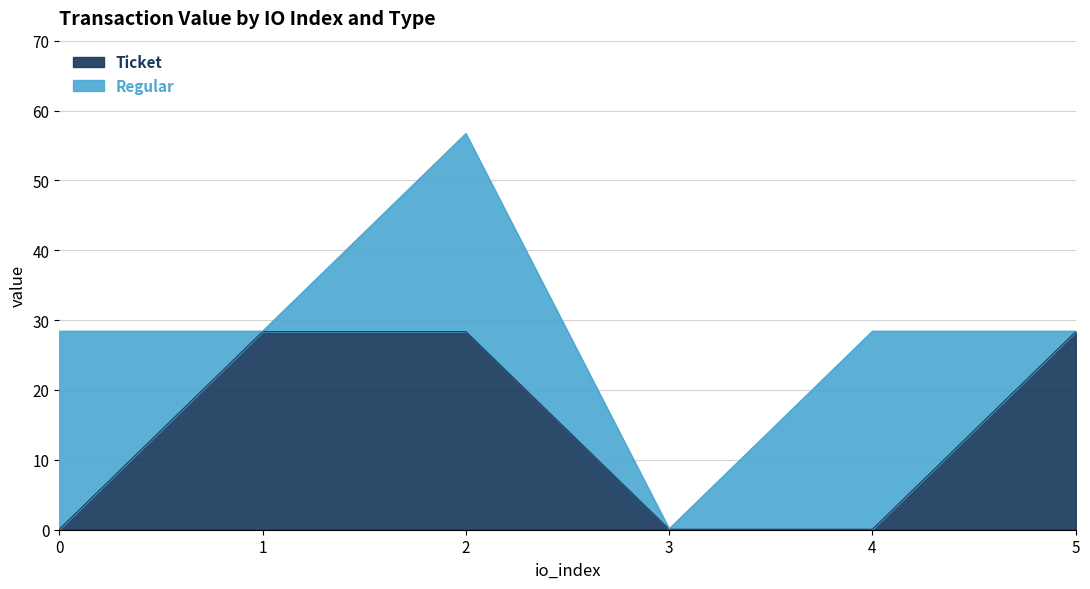

What is the sum of the values at 4 and 0?

0.1